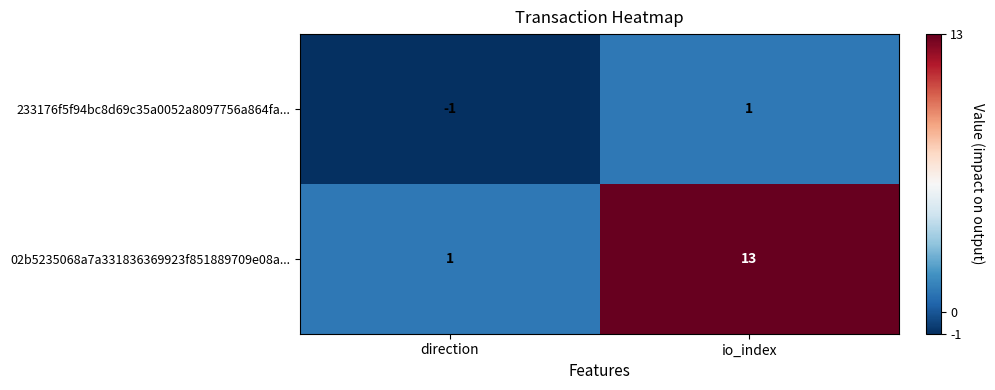

Between direction and io_index, which series saw the biggest shift?

02b5235068a7a331836369923f851889709e08a...